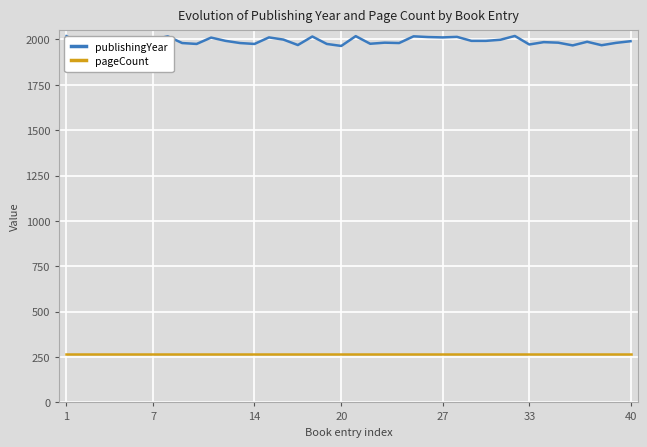

True or false: publishingYear and pageCount cross at least once.

False